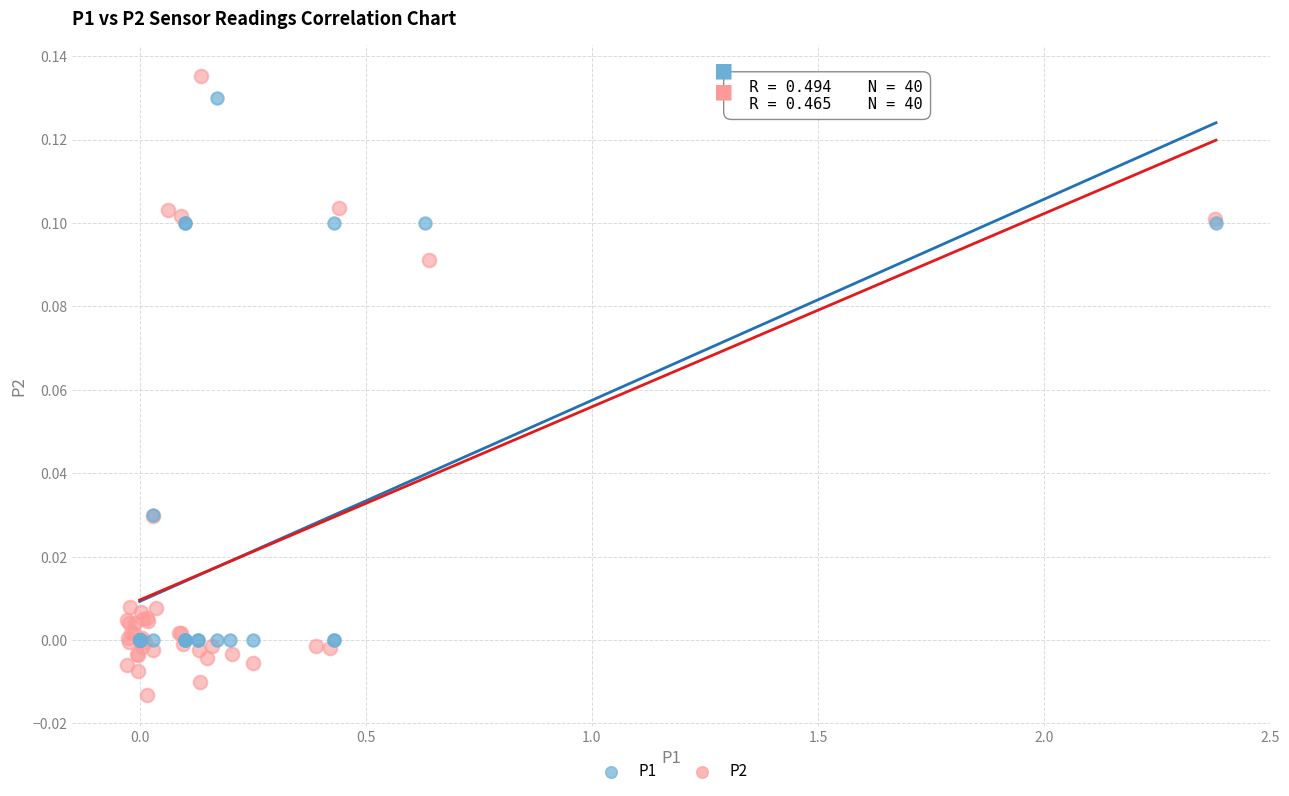

Which series has the largest Y range (max minus min)?

P2